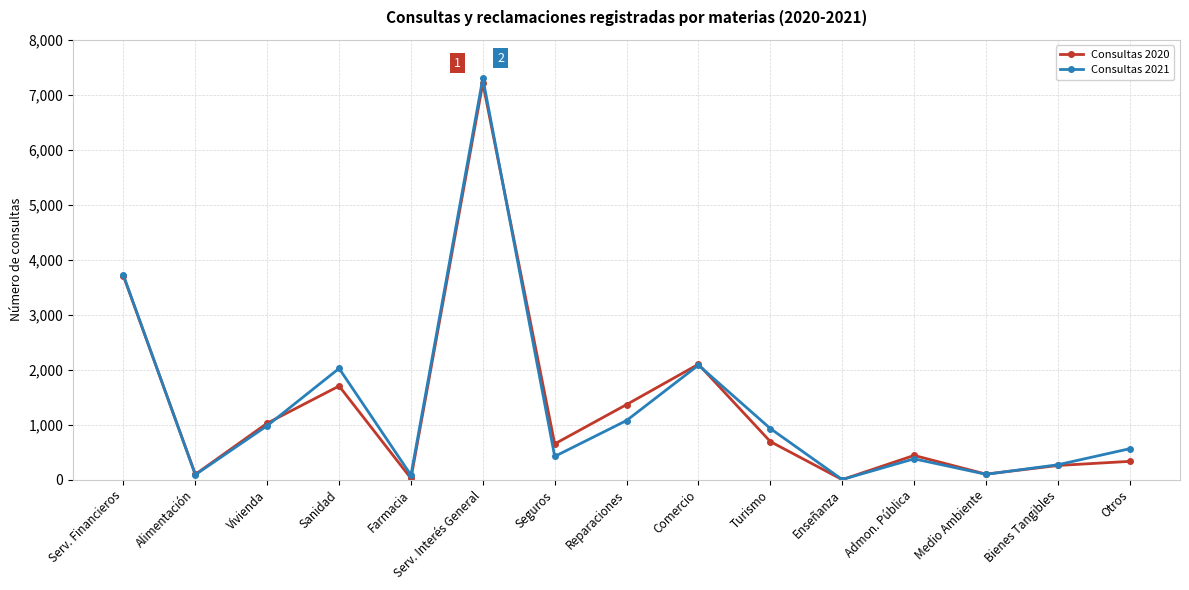

Is the value of Consultas 2020 at Serv. Interés General greater than the value of Consultas 2021 at Turismo?

Yes